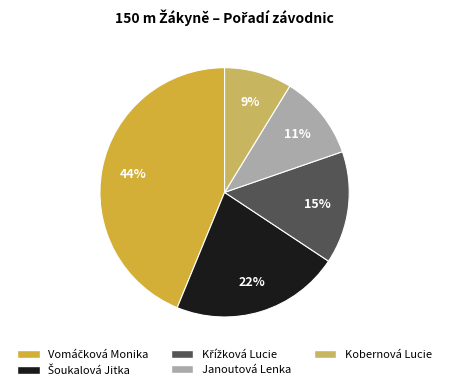

What is the smallest slice in the pie chart?

Kobernová Lucie